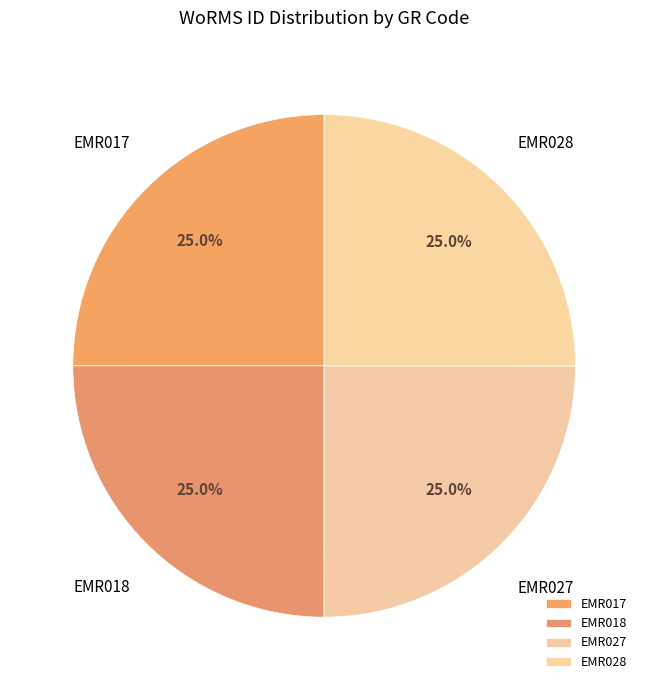

What is the total percentage of EMR028 and EMR027?

50.0%